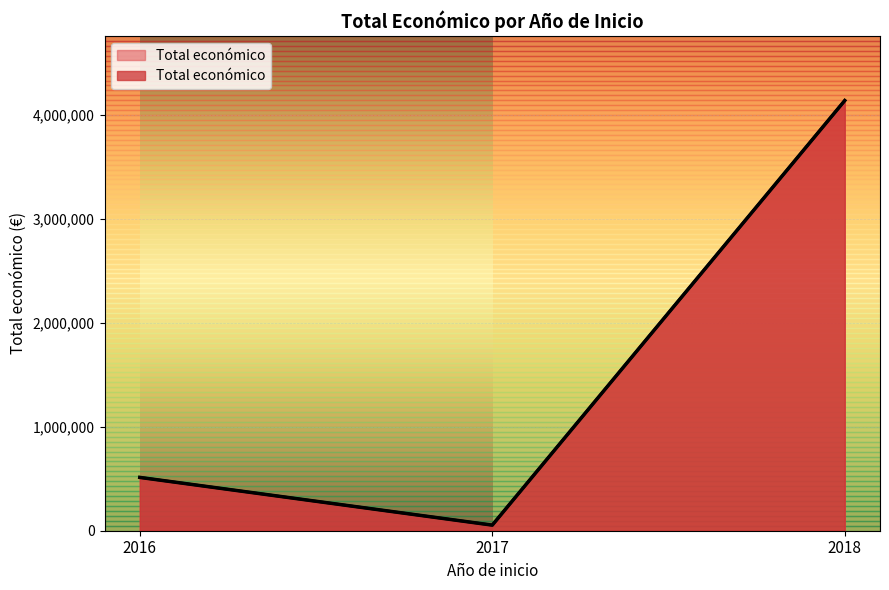

How many lines are shown in the chart?

1